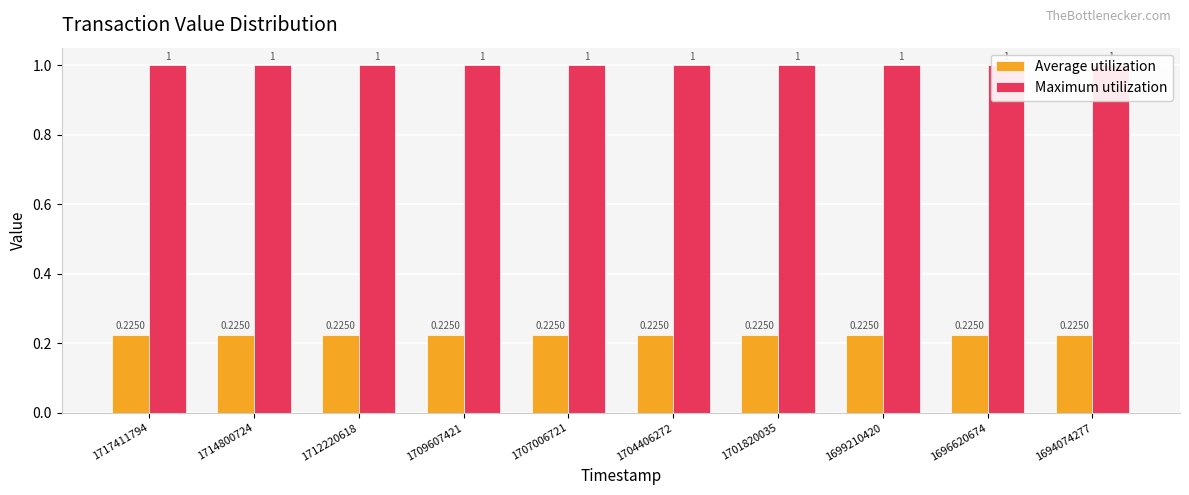

At which category is the sum across all series the highest?

1717411794